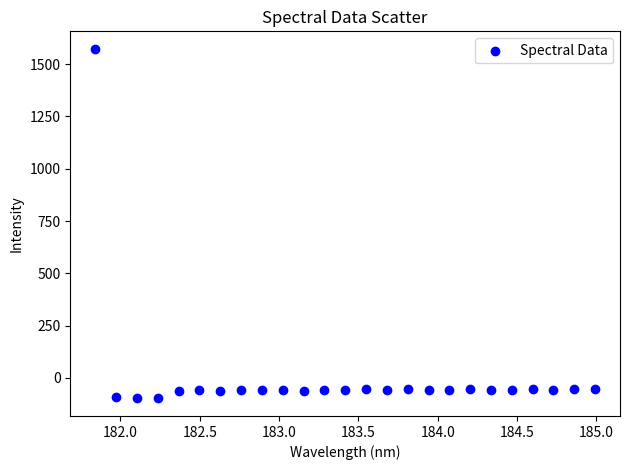

What is the range of X values (max minus min)?

3.1